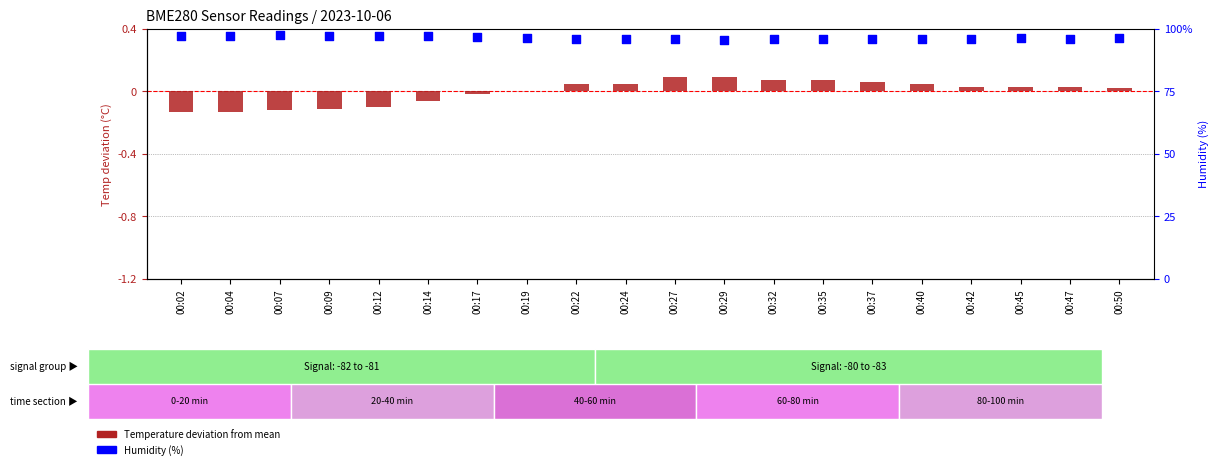

What is the total value across all series at 00:35?

95.9